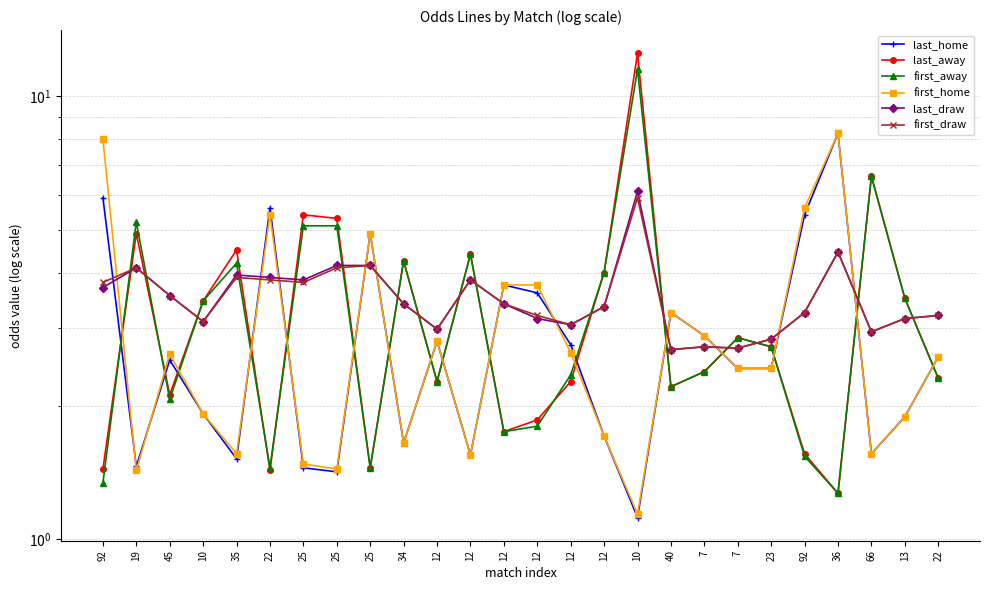

The first_draw series shows 5.9 at 12. True or false?

False